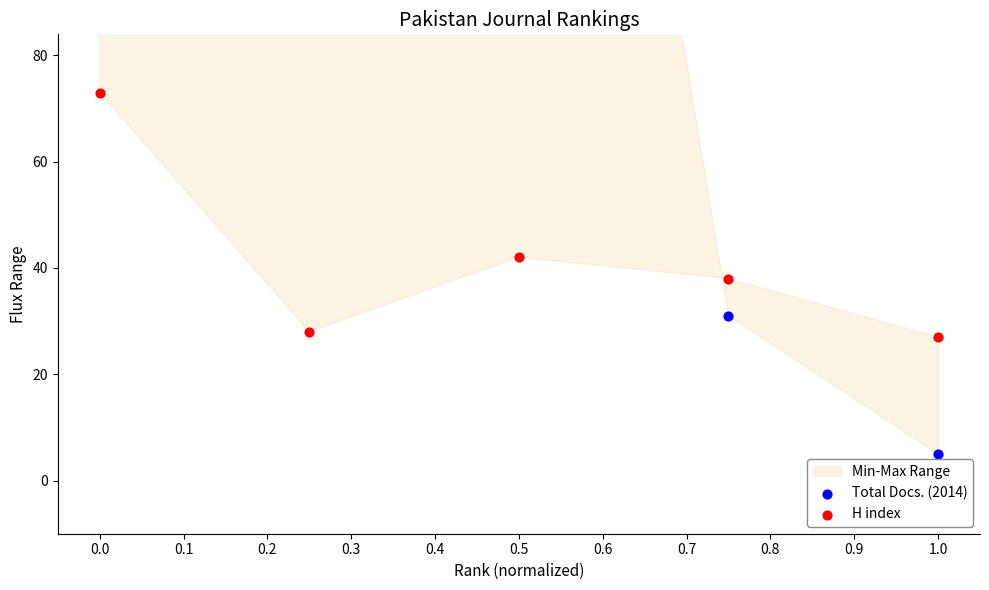

Which series reaches the maximum Y coordinate?

Total Docs. (2014)